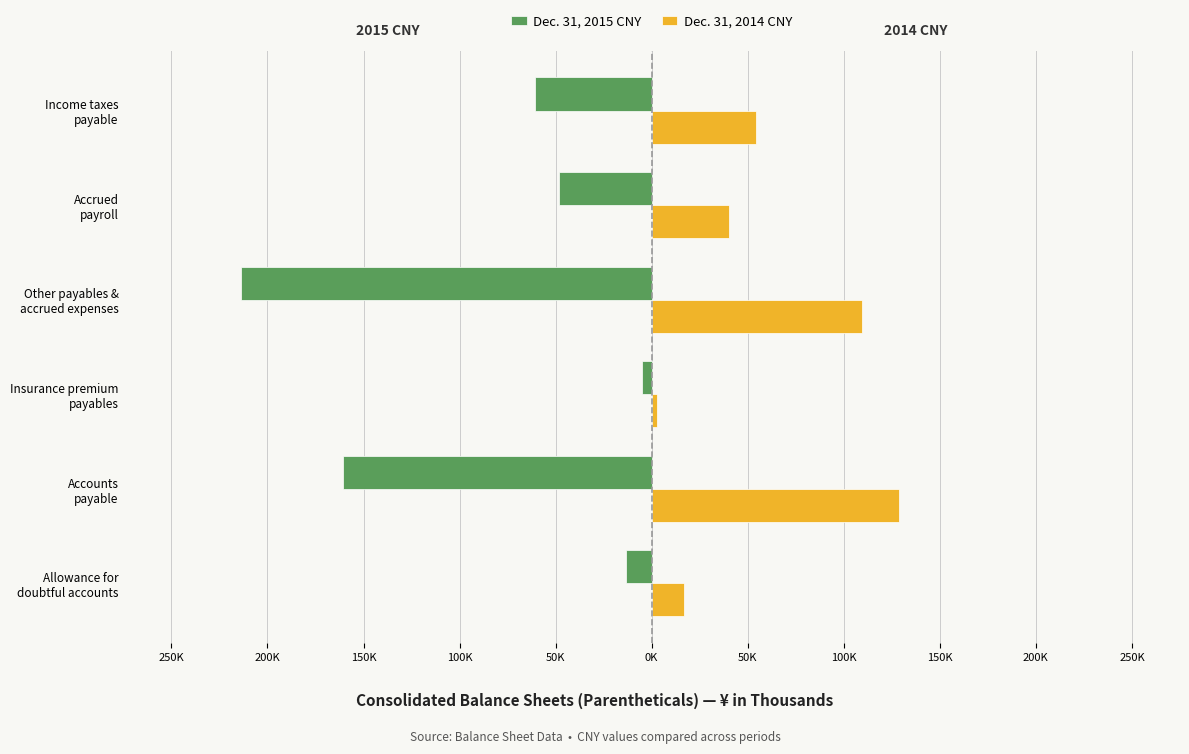

What are all the series names shown in the legend?

Dec. 31, 2015 CNY, Dec. 31, 2014 CNY